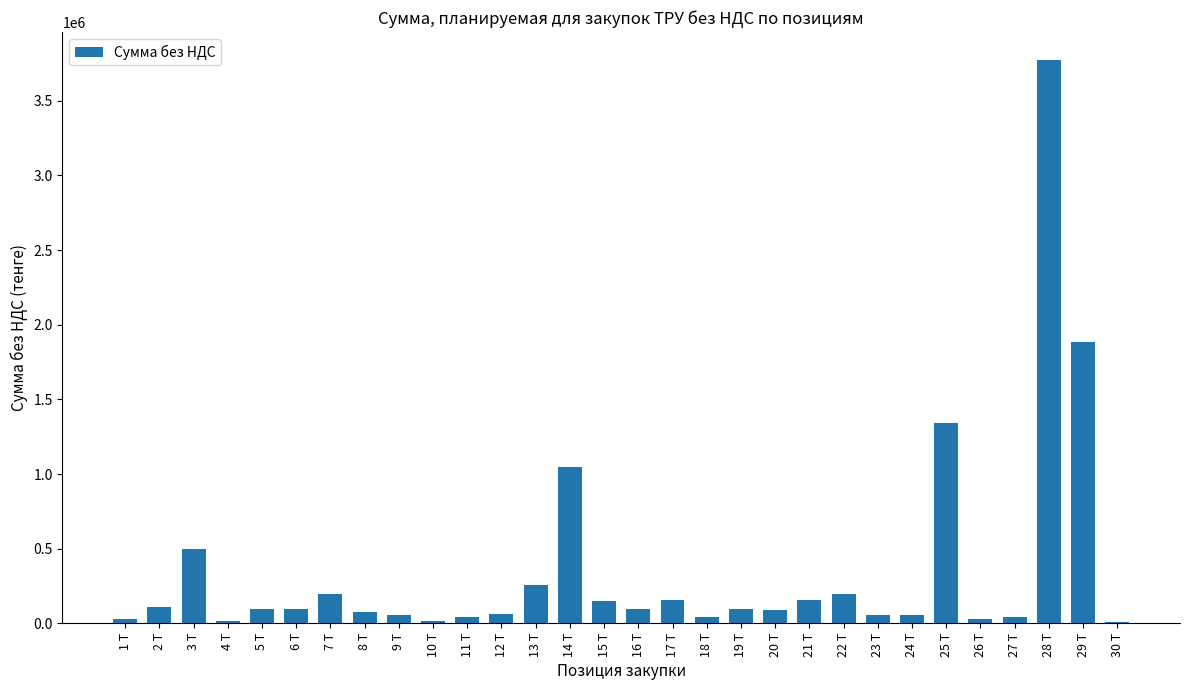

The value at 8 Т is 80000.0. True or false?

True